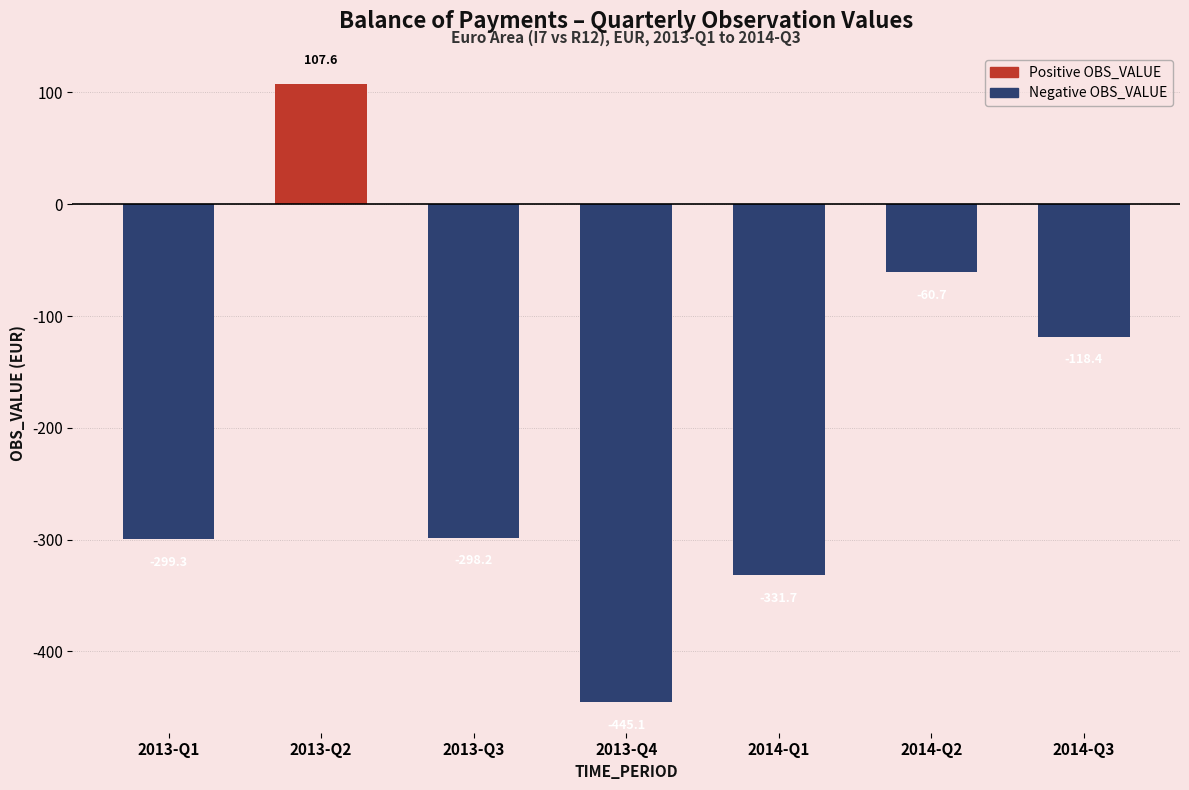

What is the minimum value shown in the chart?

-445.1